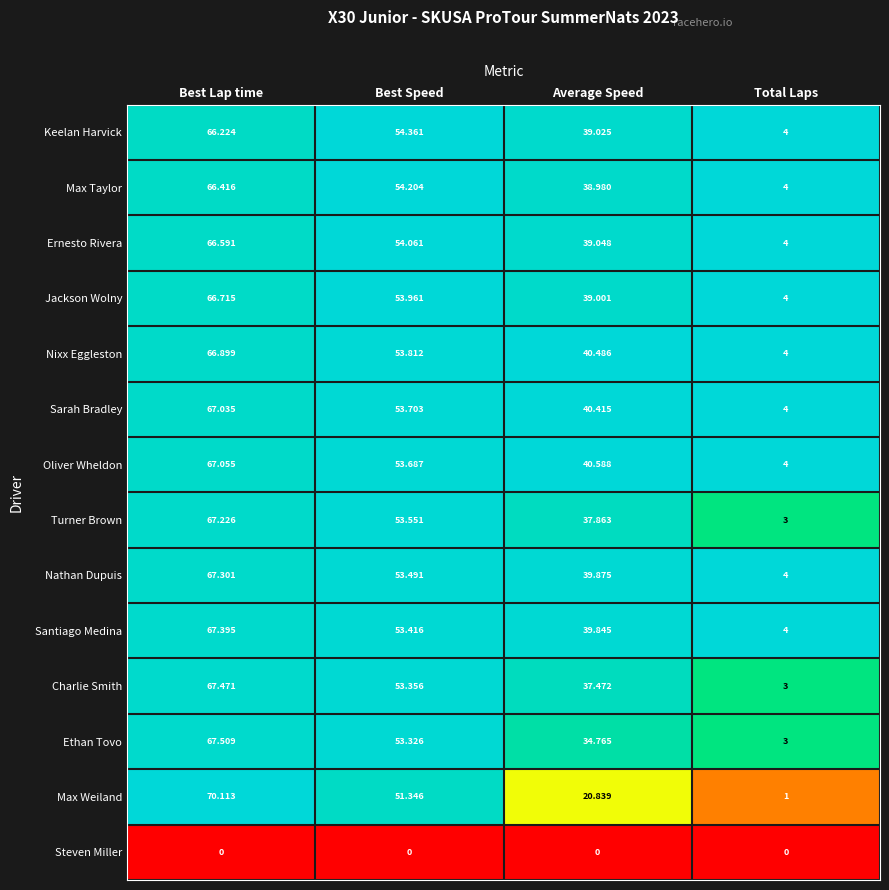

What is the maximum value shown in the chart?

70.1